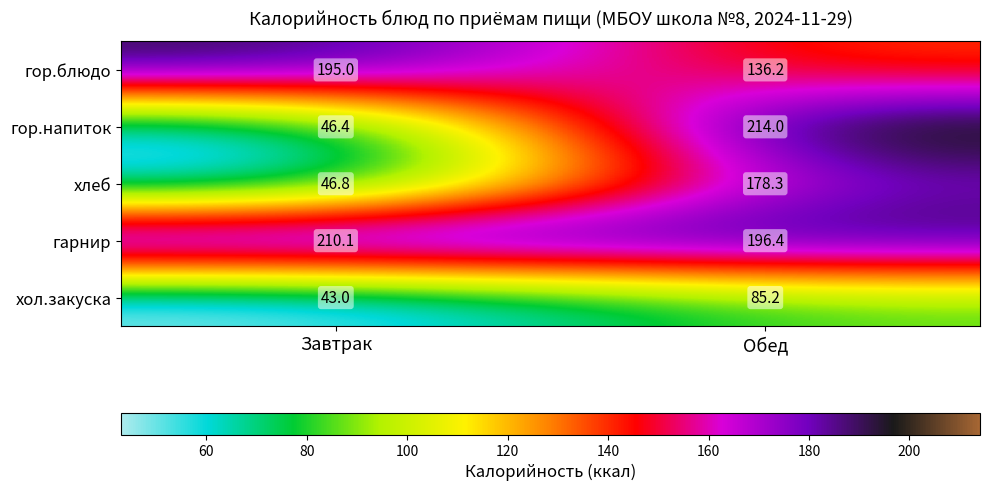

At which label is гор.напиток closest to 130?

Завтрак